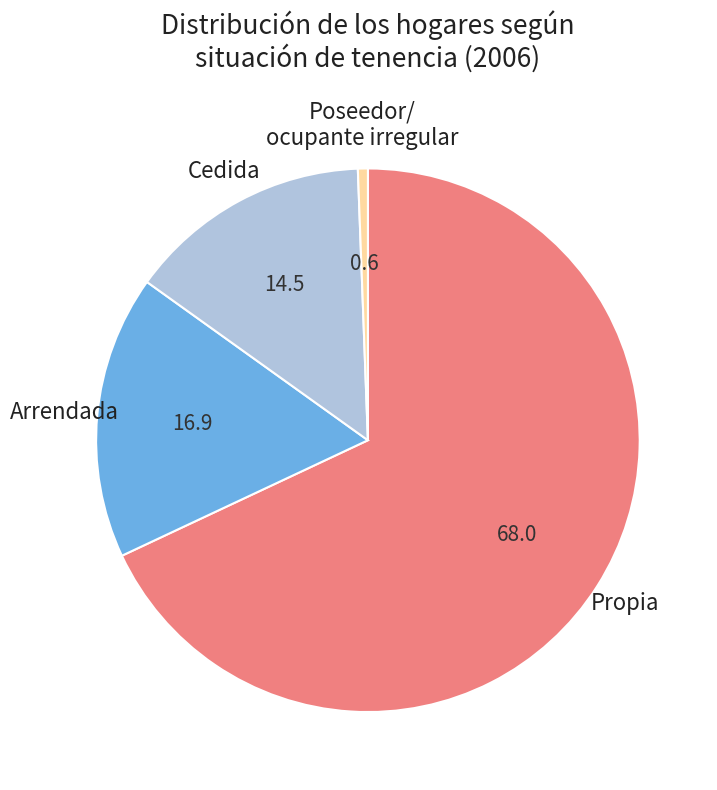

Is there any slice that represents more than half of the pie?

Yes